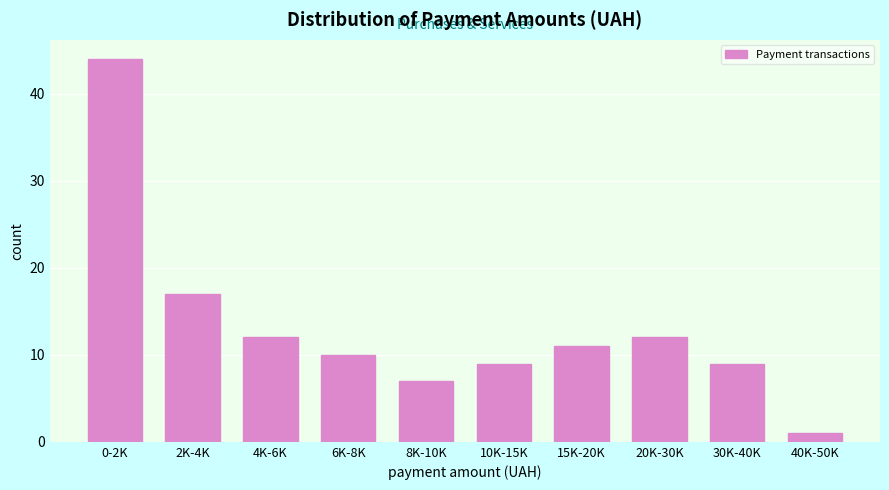

Reading left to right, what are all the values shown in this chart?

44	17	12	10	7	9	11	12	9	1